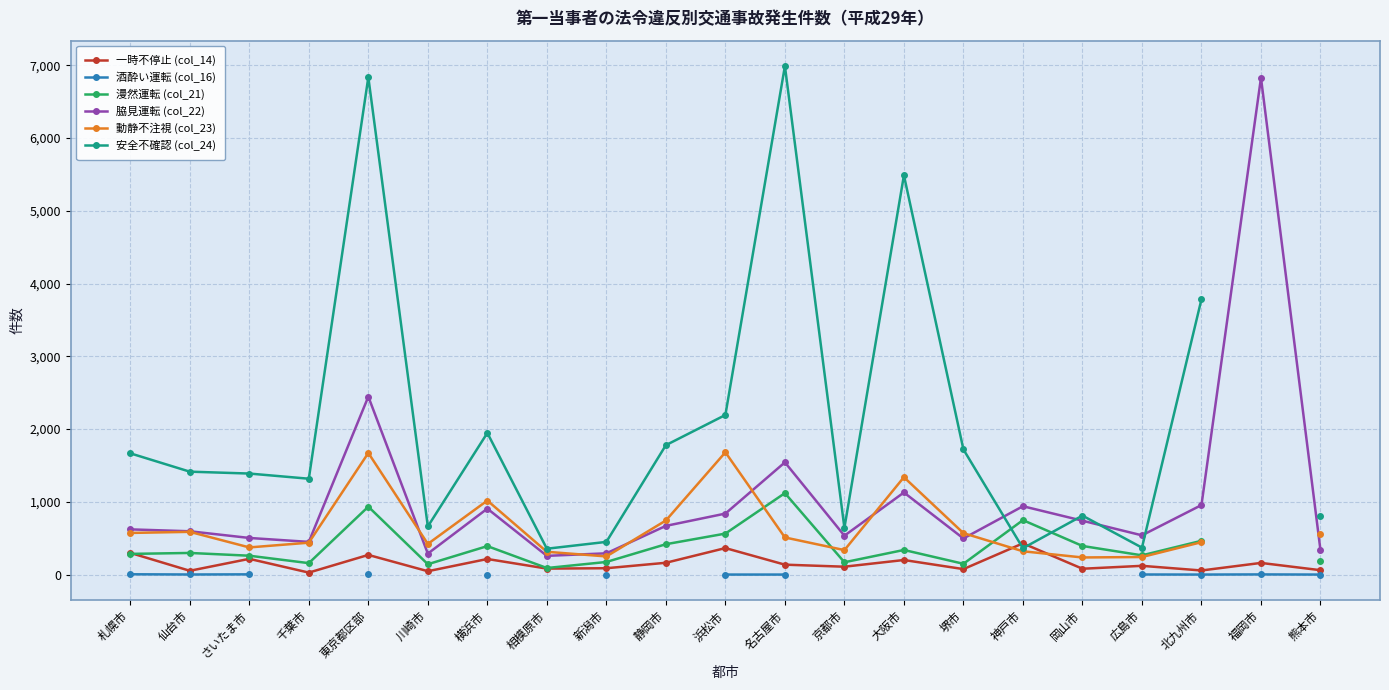

Is the value of 脇見運転 (col_22) at 東京都区部 greater than the value of 動静不注視 (col_23) at 京都市?

Yes